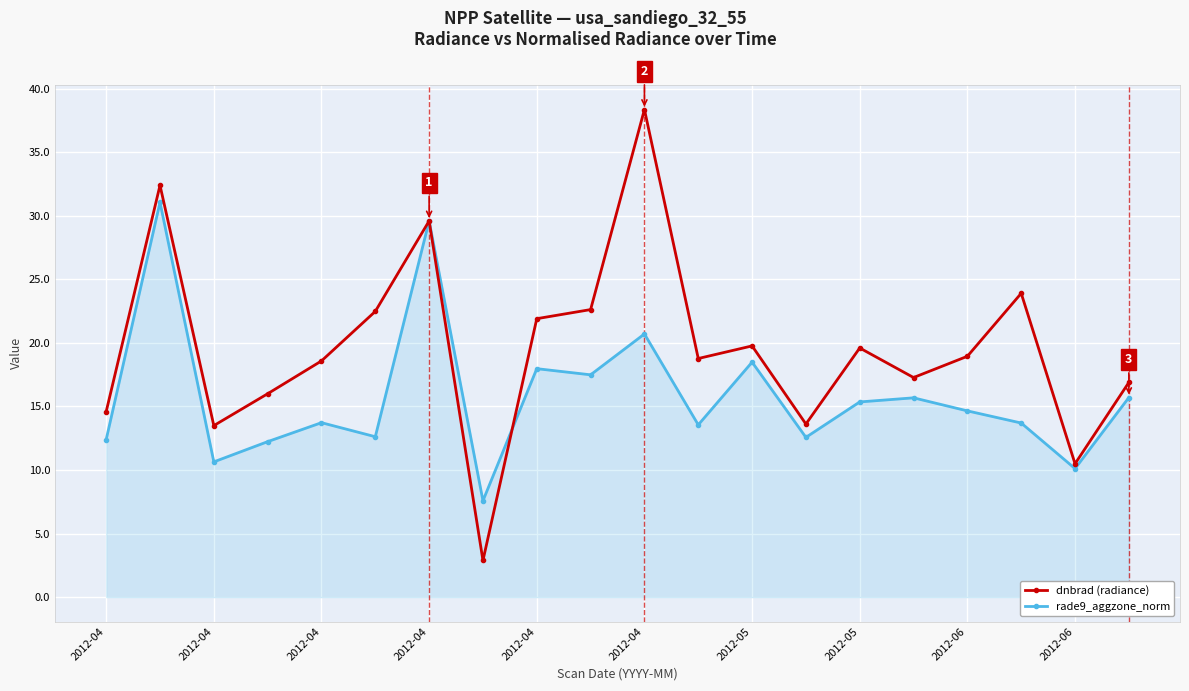

True or false: dnbrad (radiance) has more than 2 interior local peaks.

True